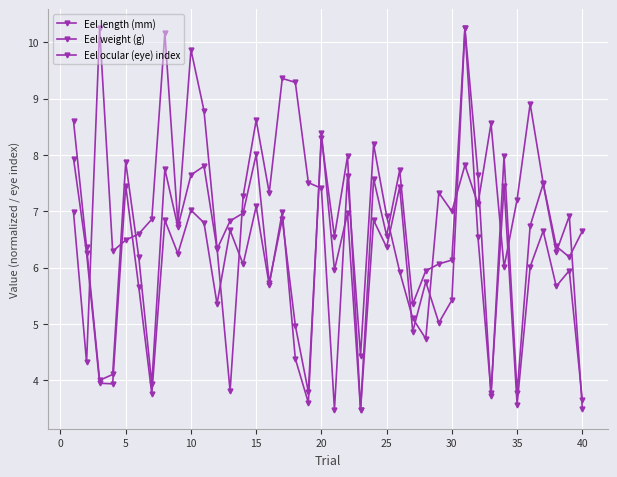

How many distinct data groups are displayed?

3